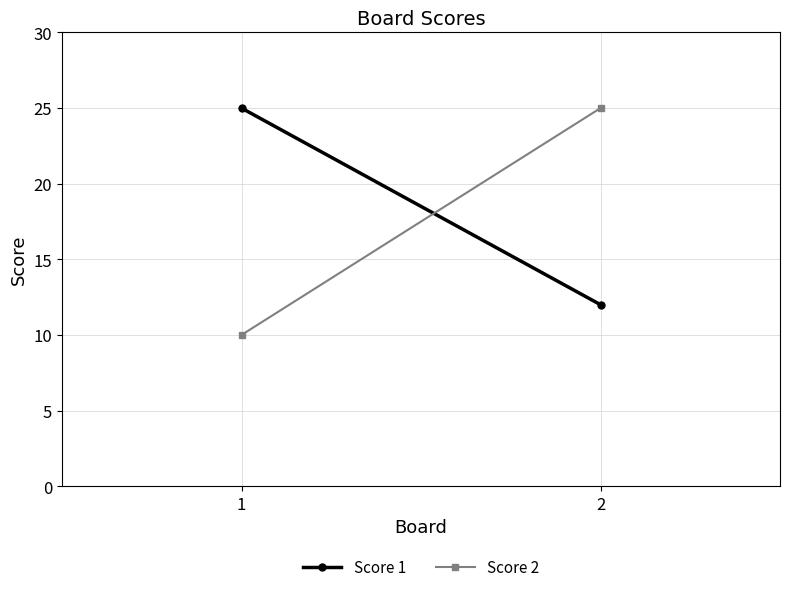

Between 1 and 2, which is larger?

1